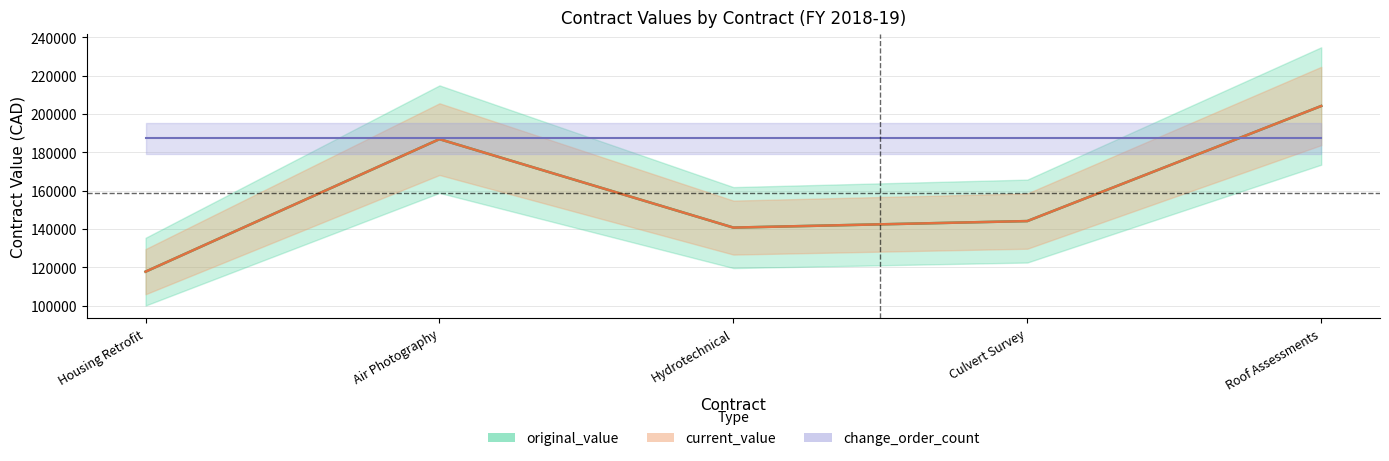

True or false: current_value and original_value intersect in this chart.

False